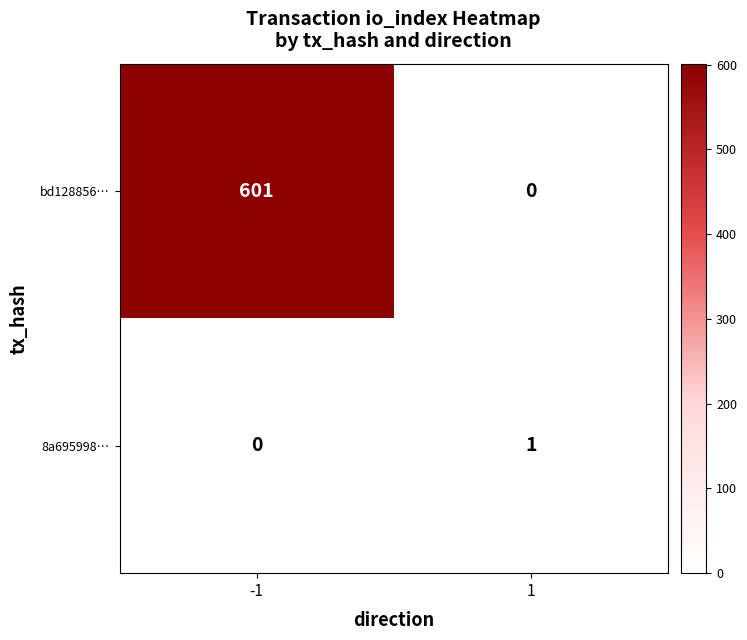

Rank the series at -1 from highest to lowest value.

bd128856…, 8a695998…